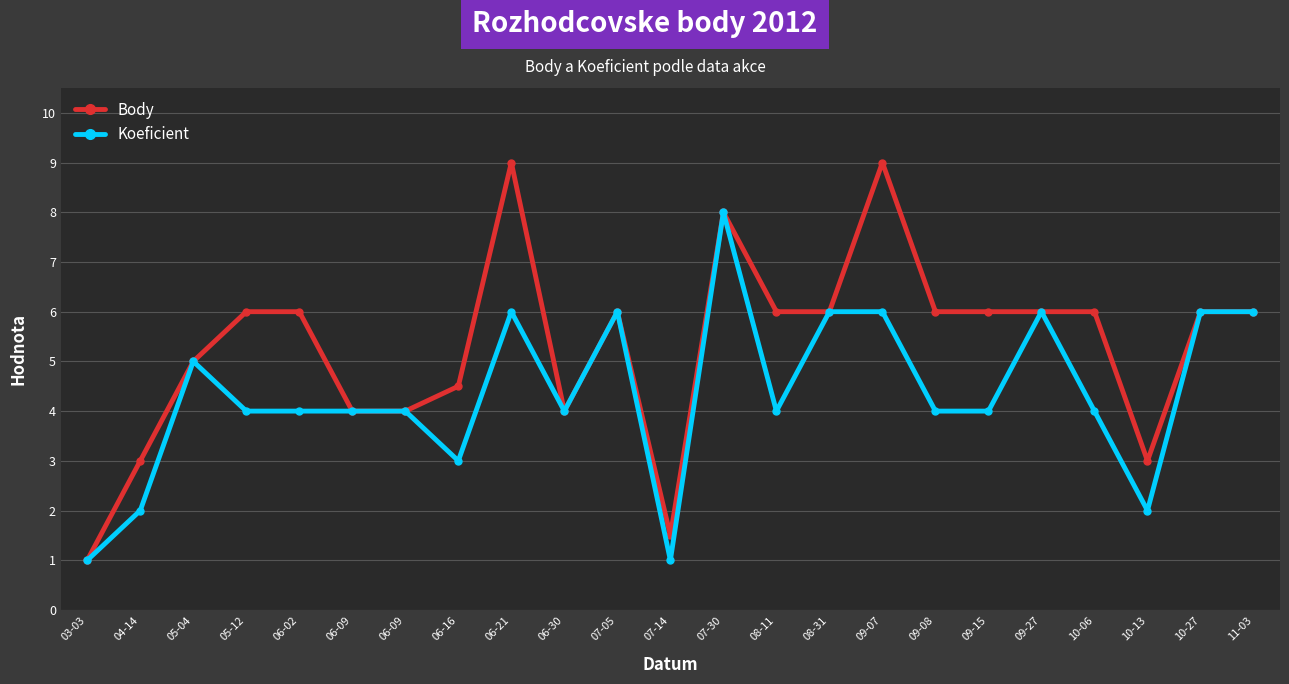

True or false: Koeficient has more than 1 interior local peaks.

True